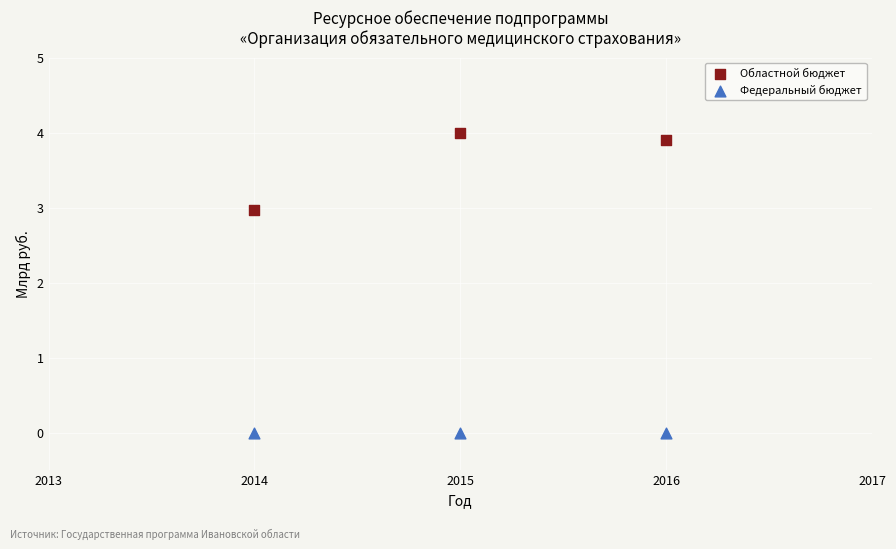

Across all data points, what is the average Y value?

1.8